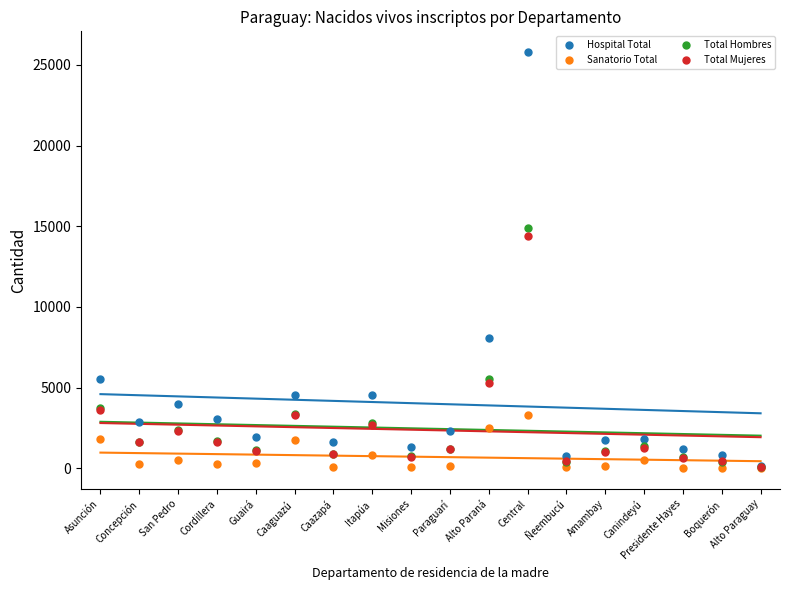

What are all the series names shown in the legend?

Hospital Total, Sanatorio Total, Total Hombres, Total Mujeres